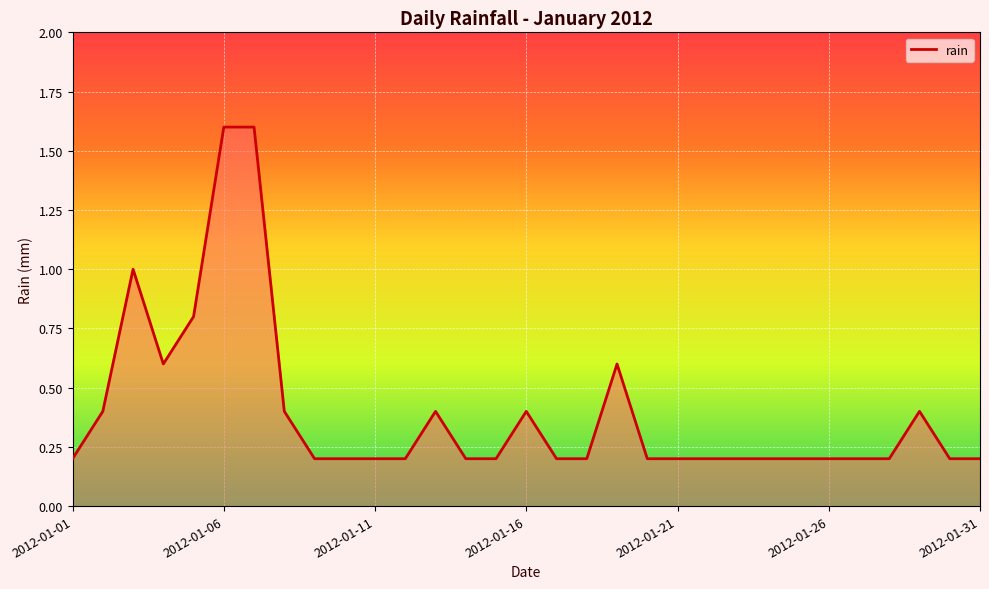

Reading left to right, extract all data points from this chart.

0.2	0.4	1.0	0.6	0.8	1.6	1.6	0.4	0.2	0.2	0.2	0.2	0.4	0.2	0.2	0.4	0.2	0.2	0.6	0.2	0.2	0.2	0.2	0.2	0.2	0.2	0.2	0.2	0.4	0.2	0.2